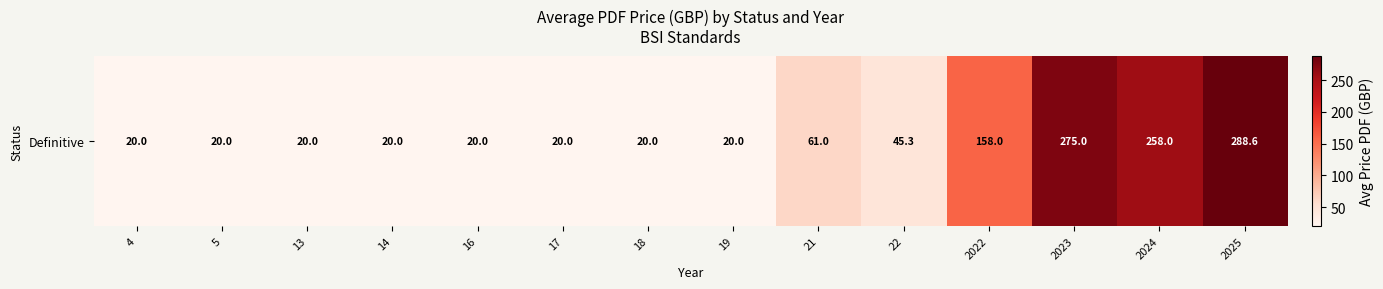

Rank the categories by value from highest to lowest.

2025, 2023, 2024, 2022, 21, 22, 4, 5, 13, 14, 16, 17, 18, 19